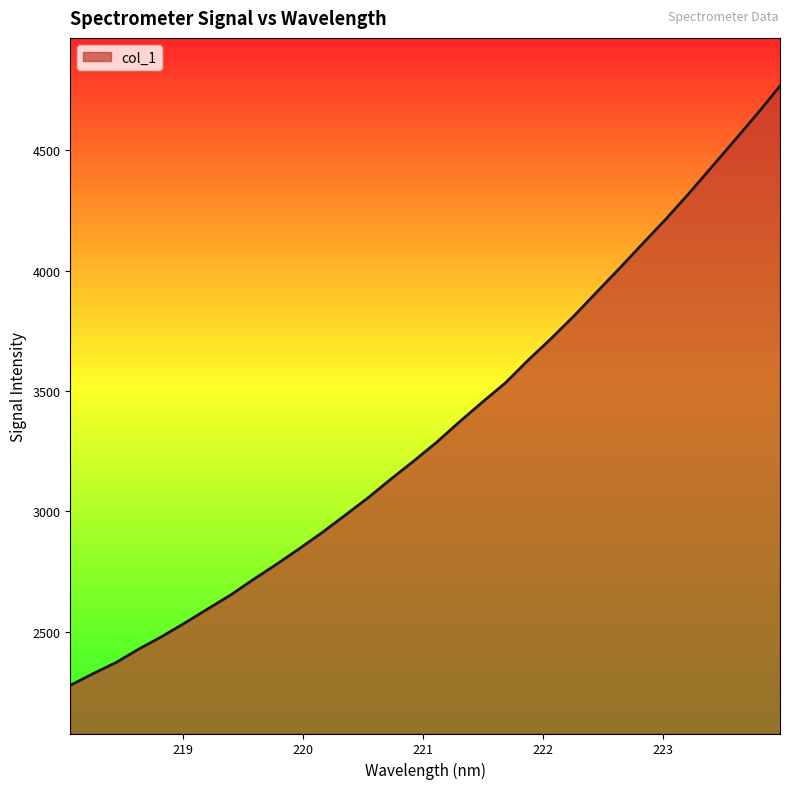

What is the difference between the maximum and minimum values?

2491.0